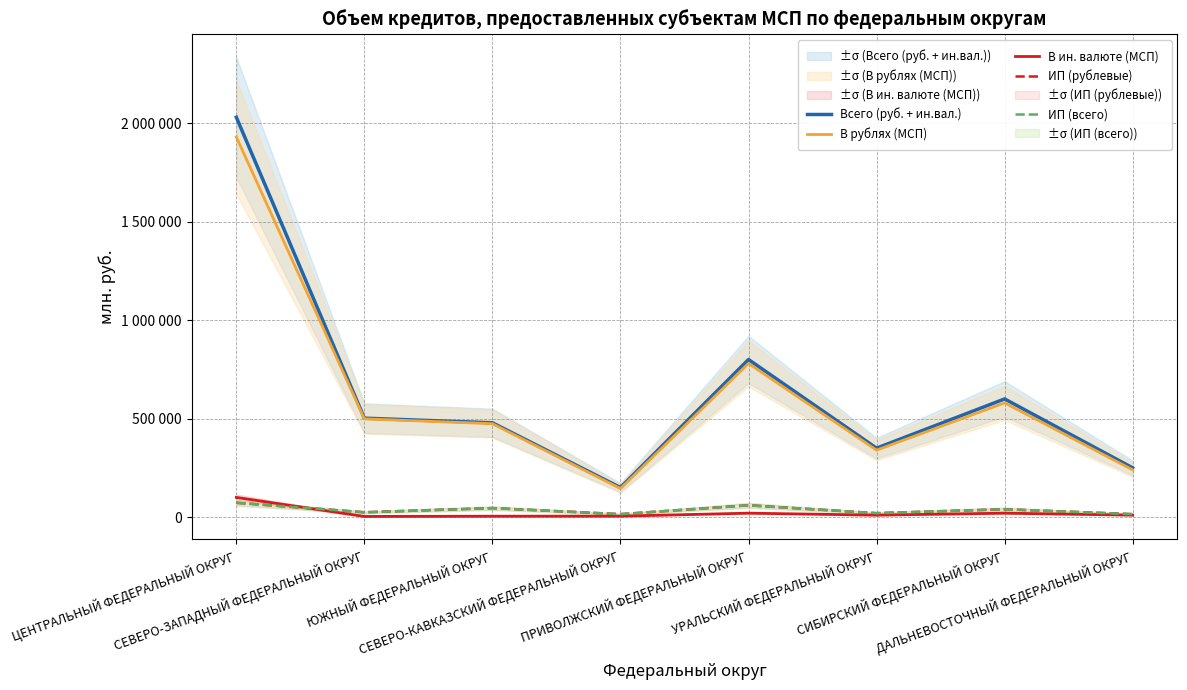

What is the difference between the maximum and minimum values in the ИП (рублевые) series?

57630